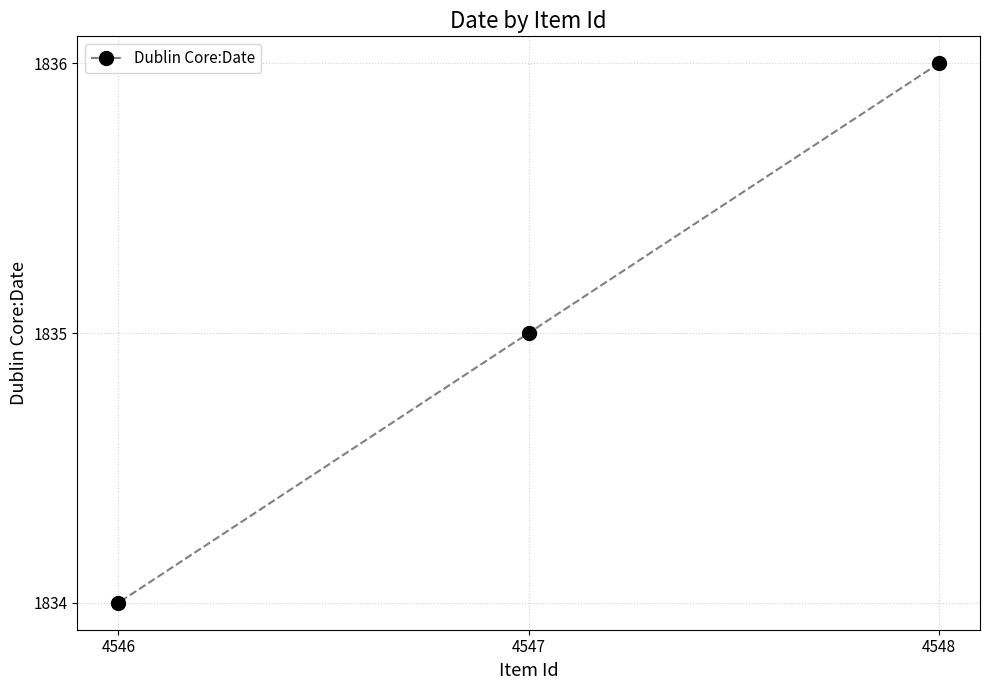

What is the average value?

1835